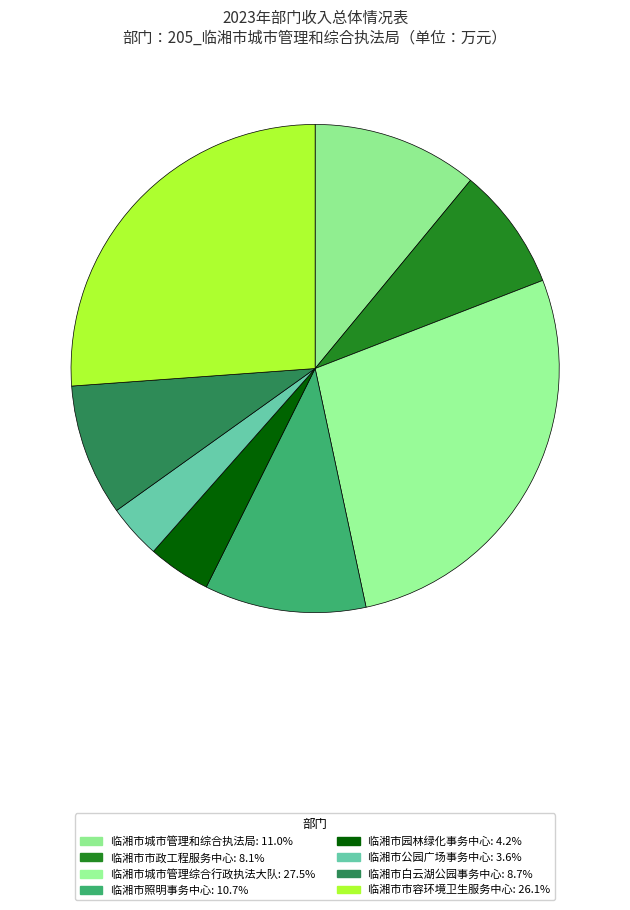

To the nearest percent, what is the difference between the 临湘市公园广场事务中心 and 临湘市市容环境卫生服务中心 slice percentages?

23%